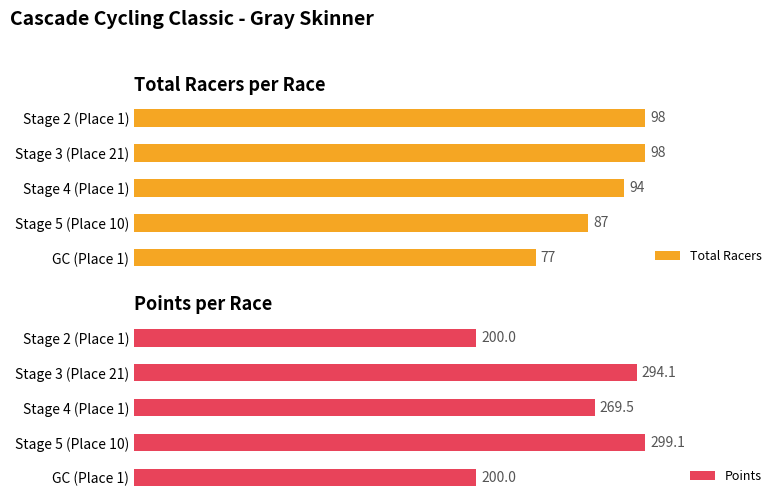

How many Total Racers values are between 87 and 98?

4